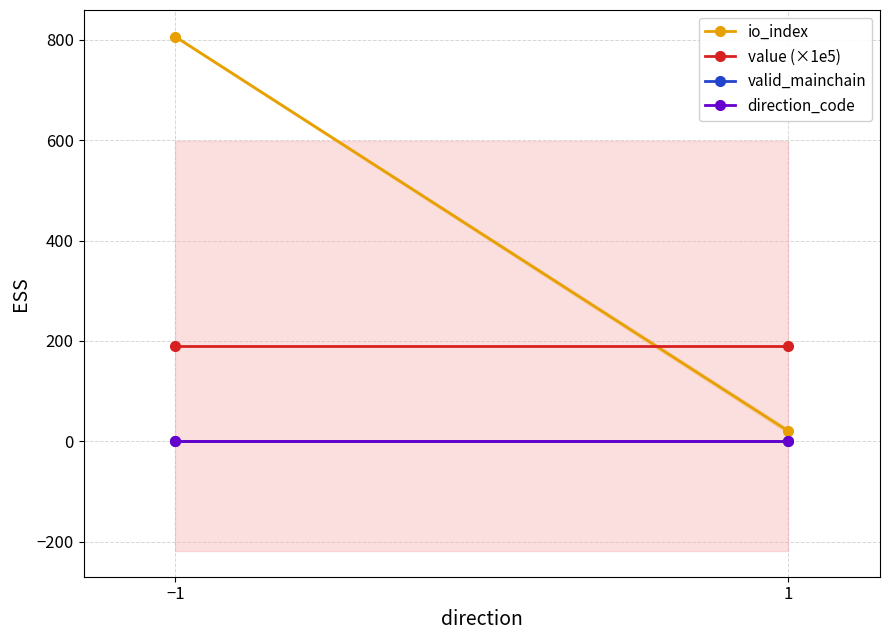

Does the chart have visible grid lines?

Yes